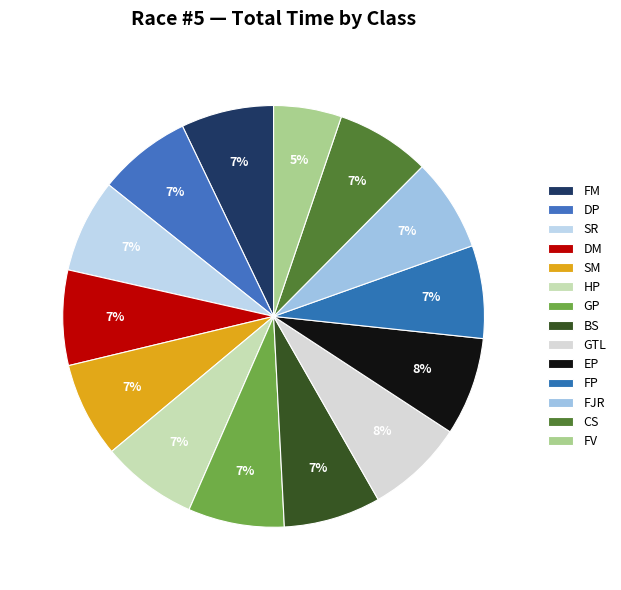

How many slices are in this pie chart?

14